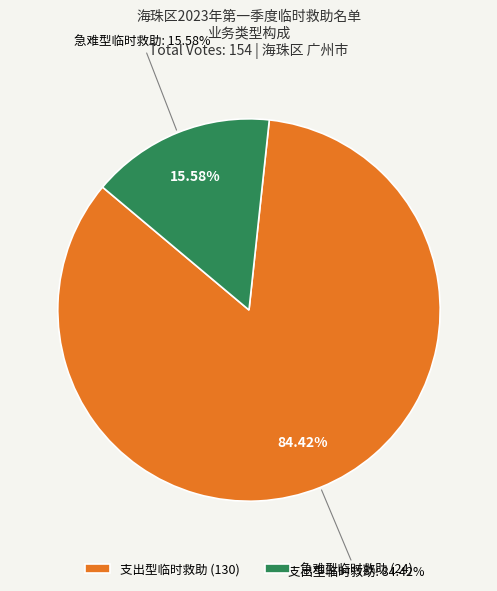

Count the number of slices in the pie.

2